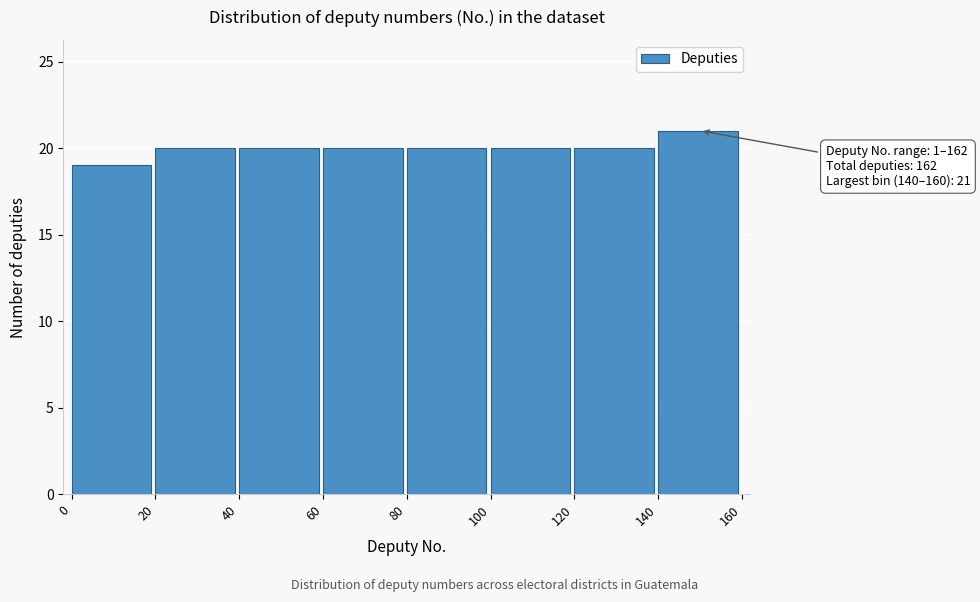

Over which range of the x-axis is the bar tallest?

140 to 160